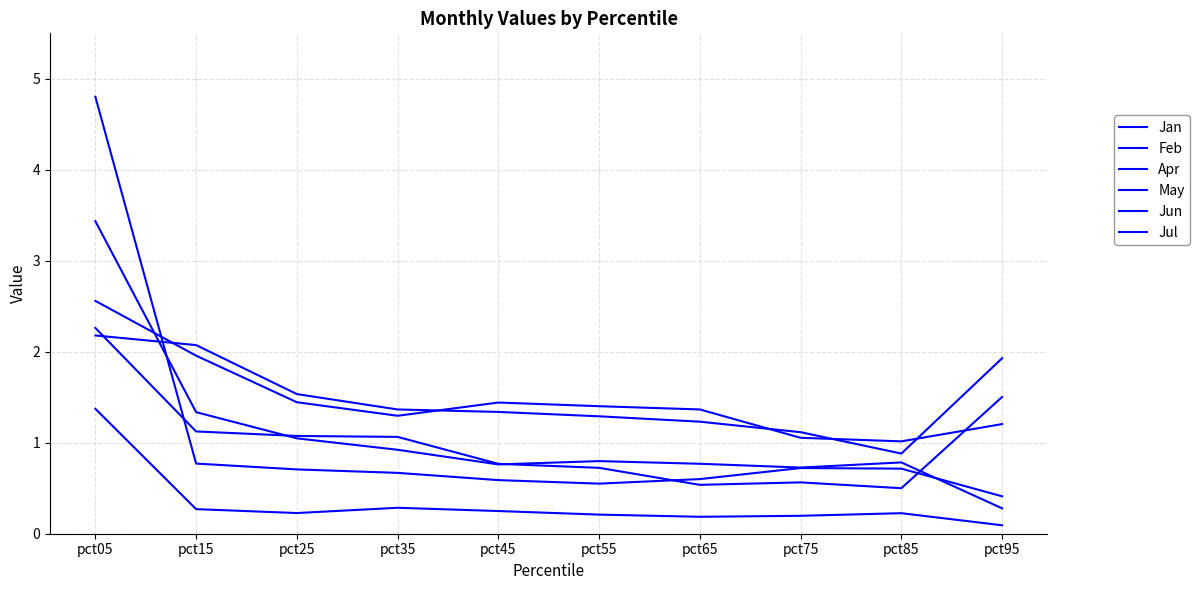

In Jul, how many points are lower than both neighbors (excluding endpoints)?

2